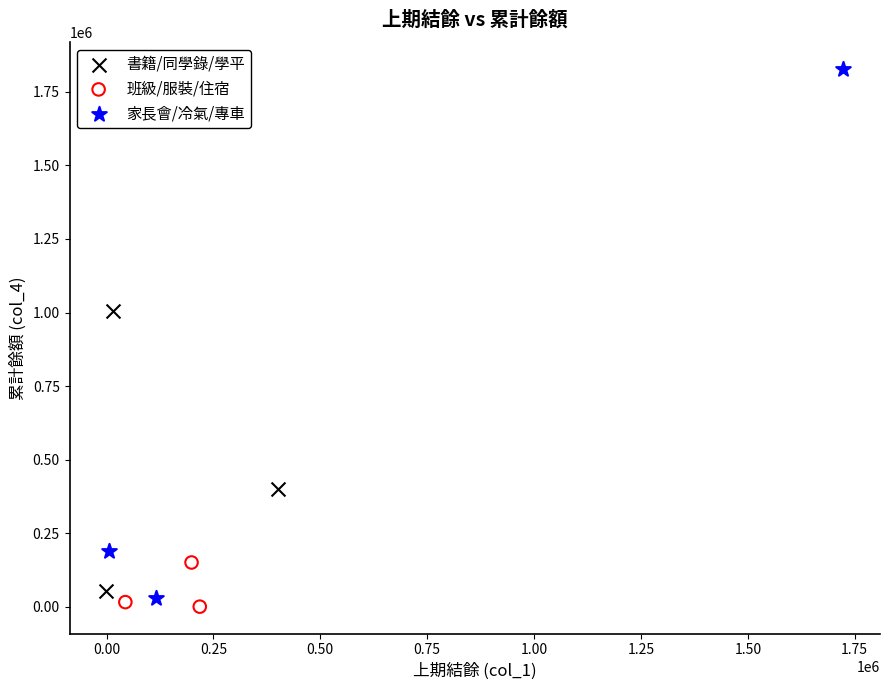

Which series reaches the minimum Y coordinate?

班級/服裝/住宿